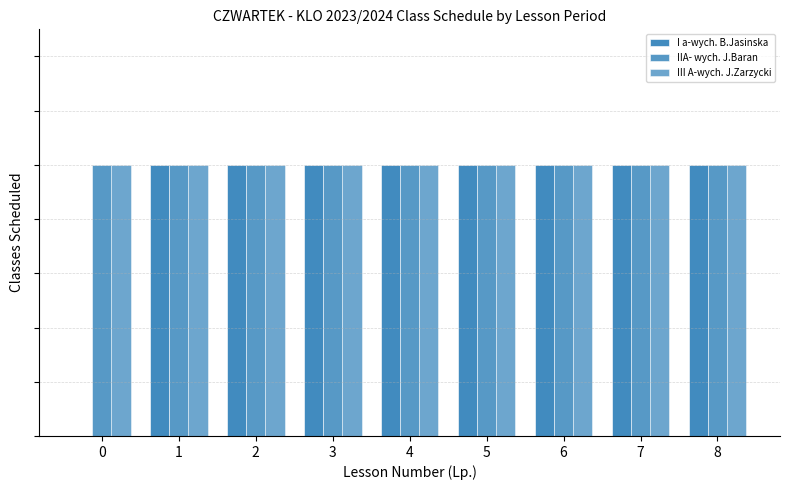

Reading left to right, what are all the values shown in this chart?

I a-wych. B.Jasinska: 0	1	1	1	1	1	1	1	1
IIA- wych. J.Baran: 1	1	1	1	1	1	1	1	1
III A-wych. J.Zarzycki: 1	1	1	1	1	1	1	1	1